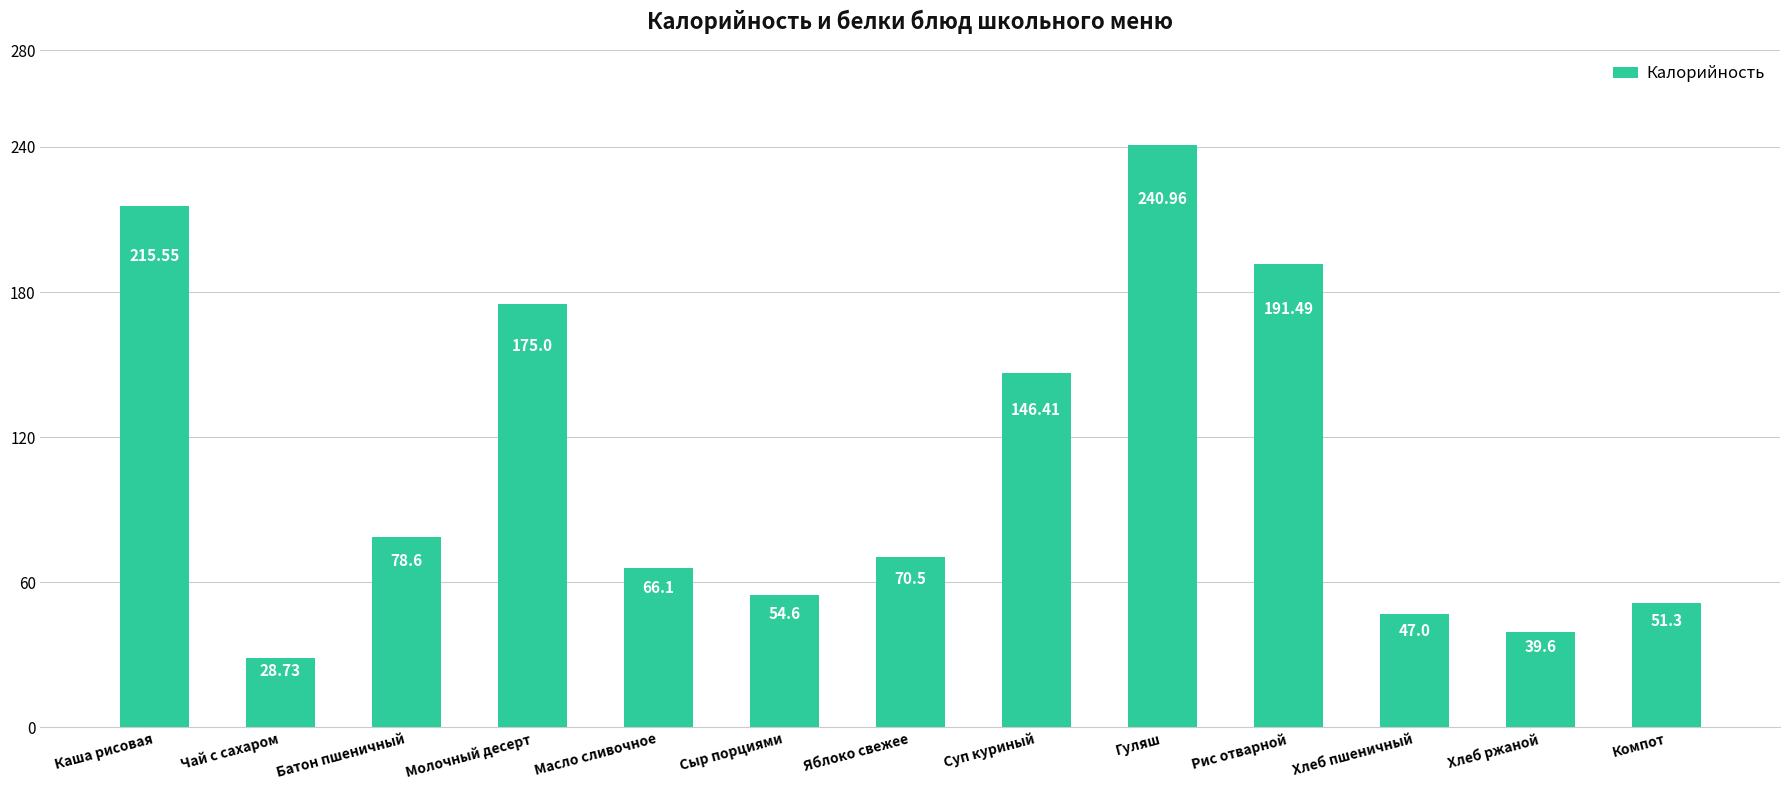

Reading right to left, what are all the values shown in this chart?

51.3	39.6	47.0	191.5	241.0	146.4	70.5	54.6	66.1	175.0	78.6	28.7	215.6